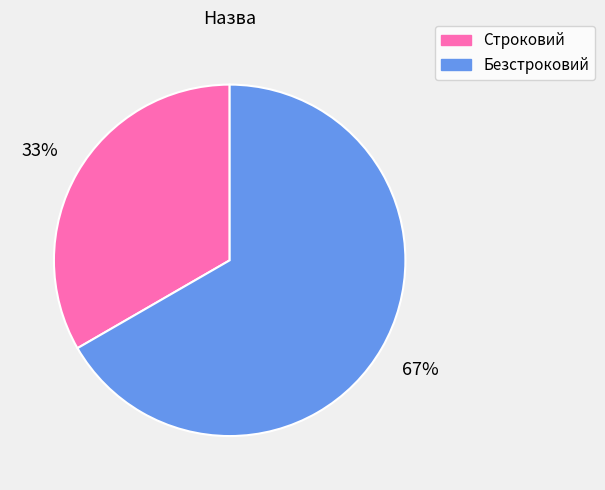

Count the number of slices in the pie.

2